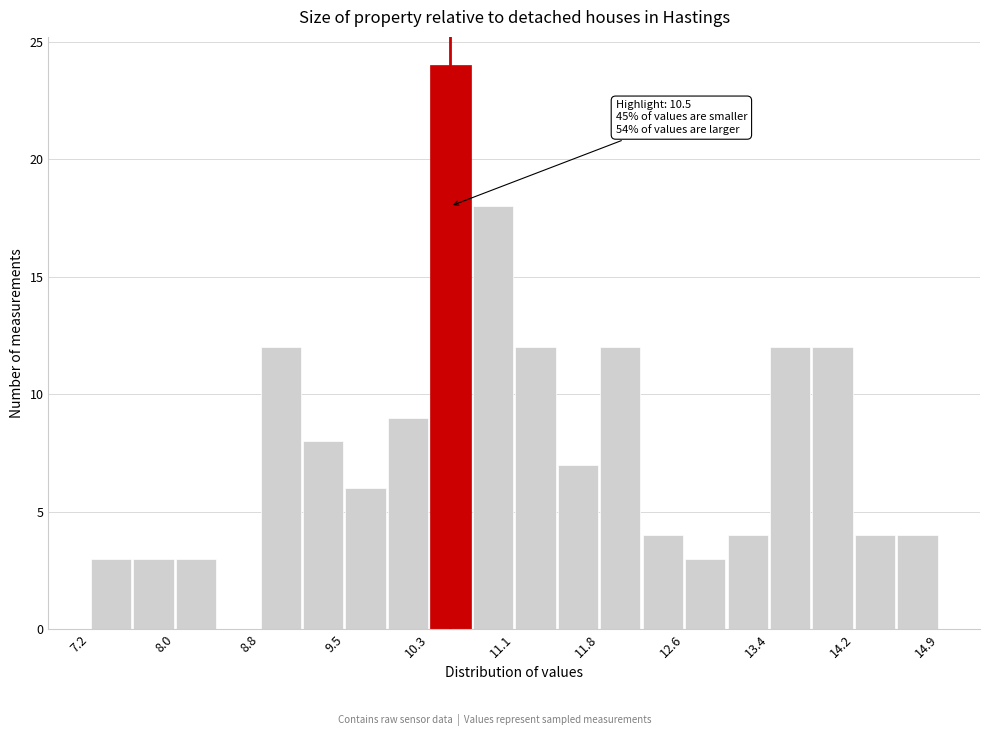

Around what value on the x-axis is the tallest bar? Give the approximate position of its centre, as read against the axis.

10.5